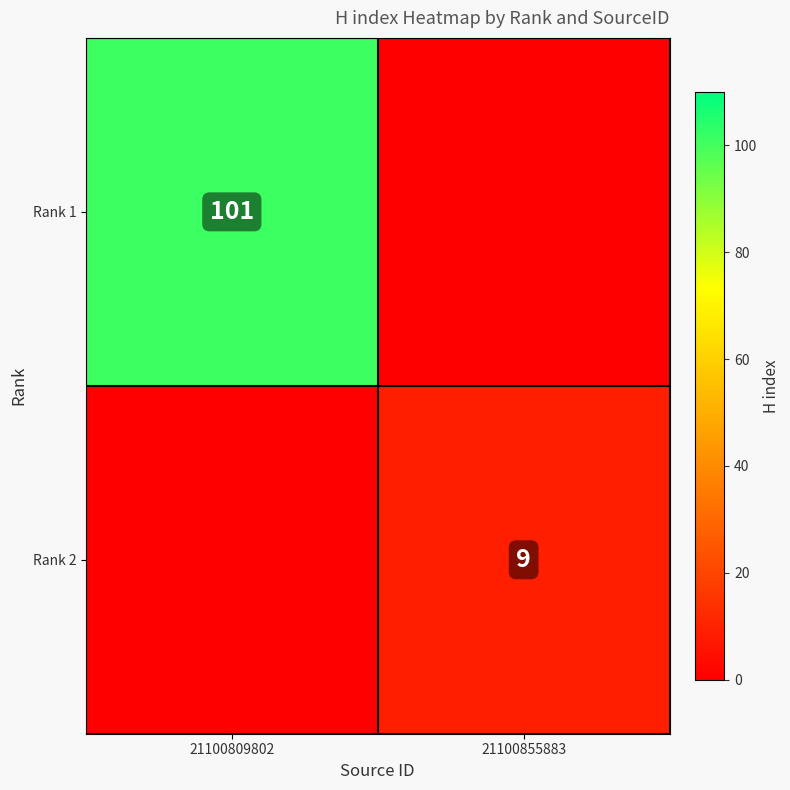

True or false: Rank 2 has a value of 0 at 21100809802.

True